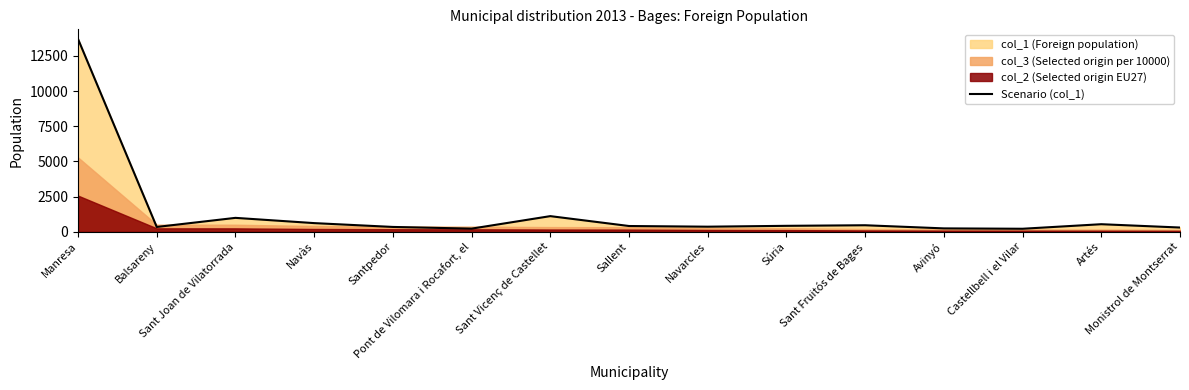

What is the sum of the values at Navàs and Sant Vicenç de Castellet?

1730